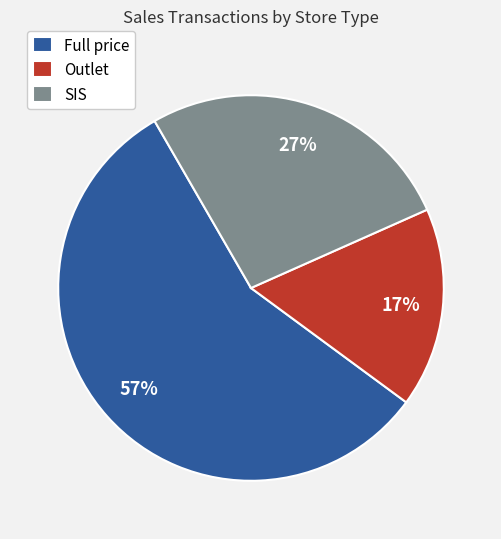

Count the number of slices in the pie.

3